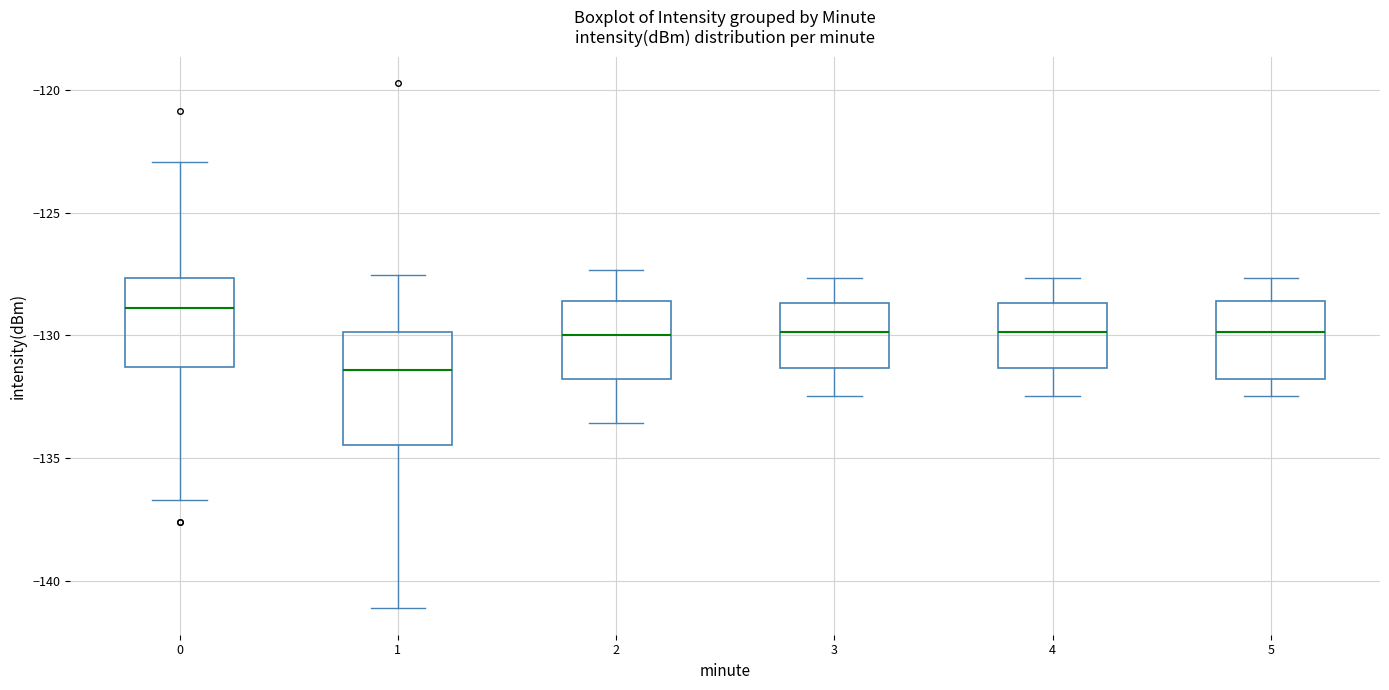

Where does the upper whisker of the box at x = 2 end on the y-axis? The values are not printed on the chart, so give them approximately, as read against the axis.

-127.5